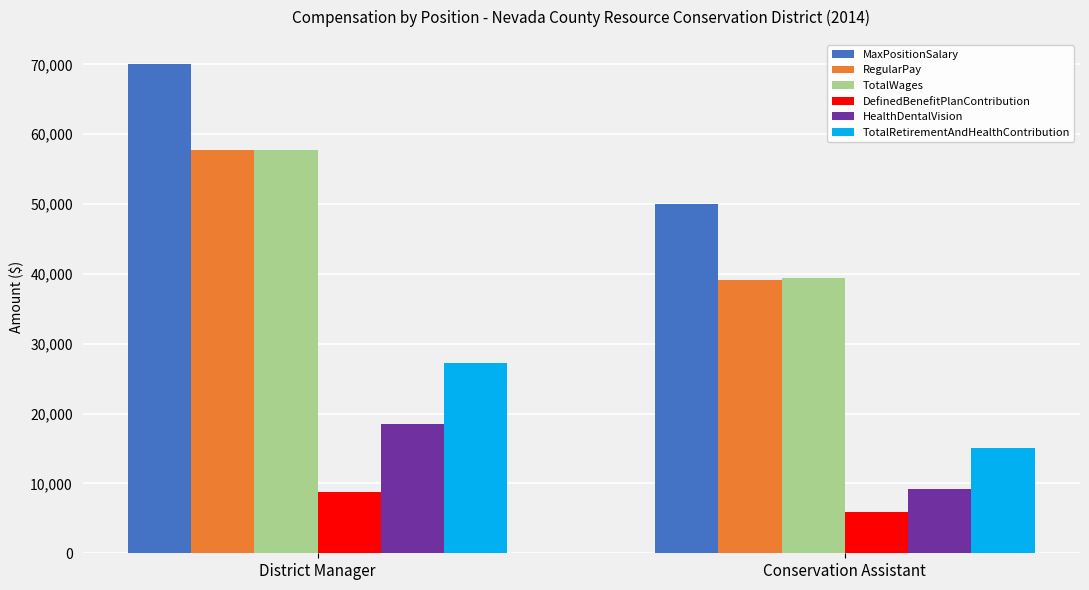

Which series changed the most between District Manager and Conservation Assistant?

MaxPositionSalary